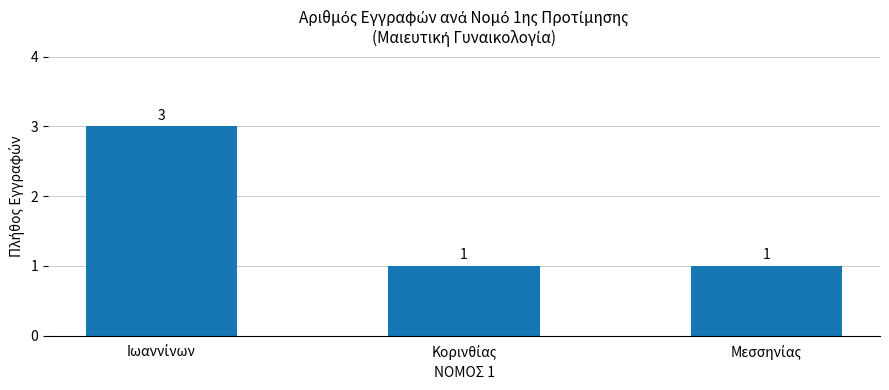

What is the value of the 3rd bar from the left?

1